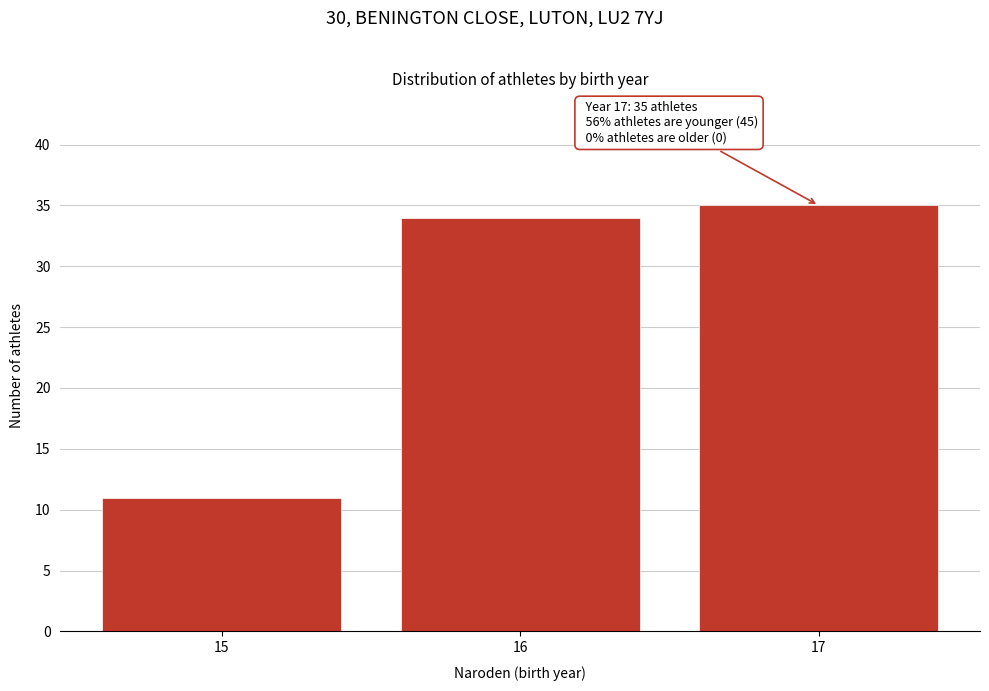

Reading left to right, what are all the values shown in this chart?

11	34	35